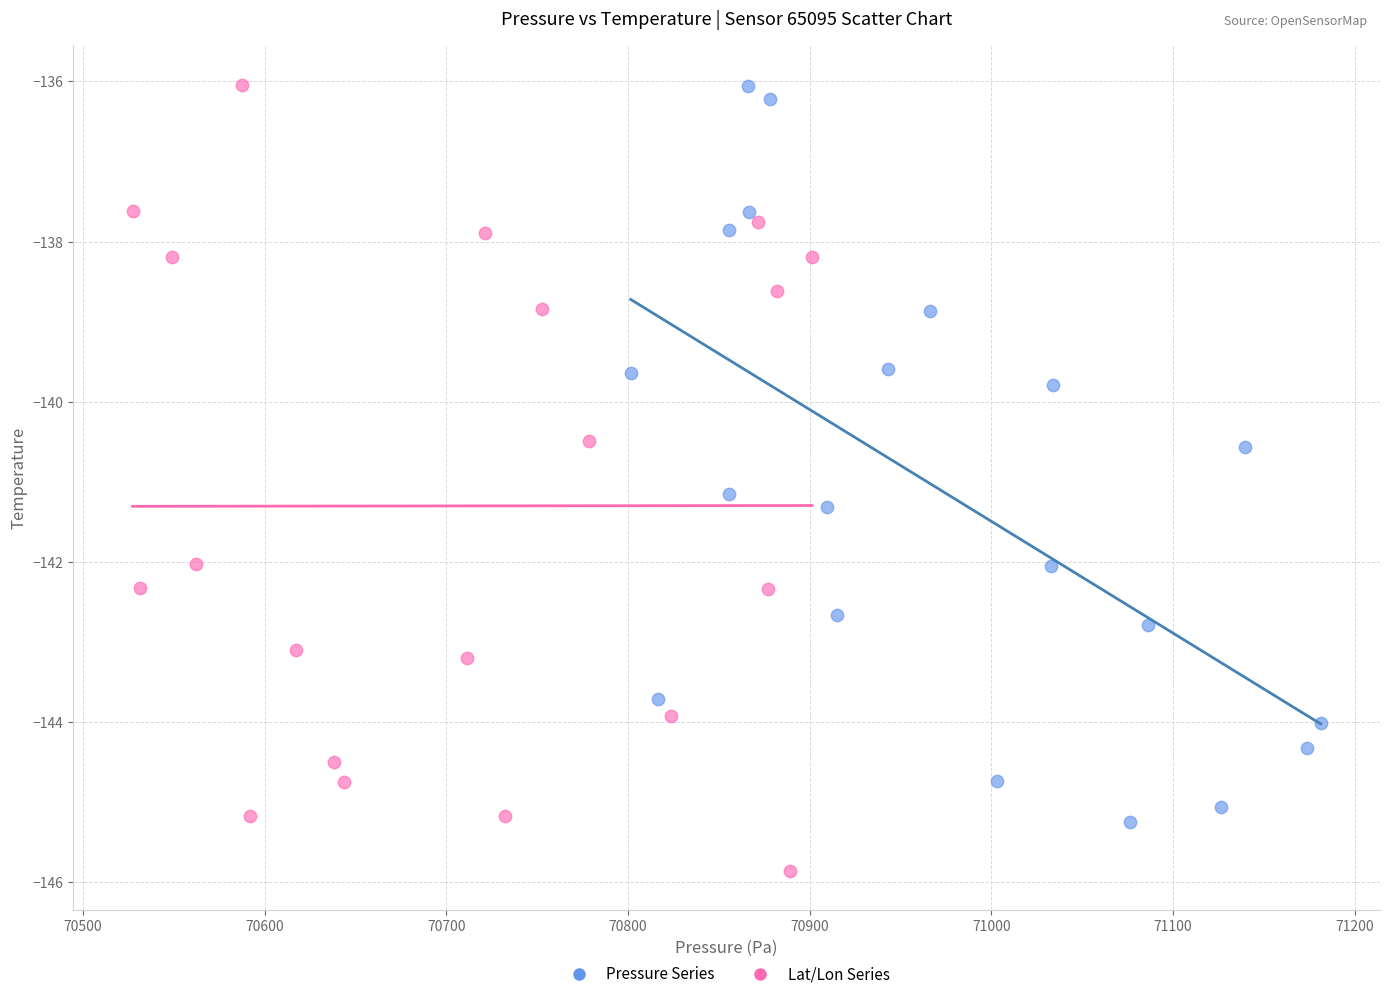

Which series contains the lowest Y value?

Lat/Lon Series